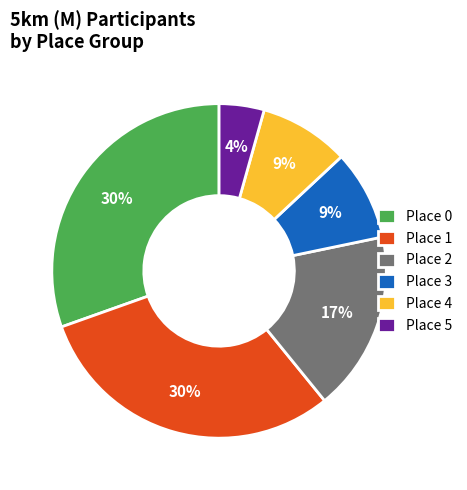

To the nearest percent, what percentage of the pie is Place 4?

9%